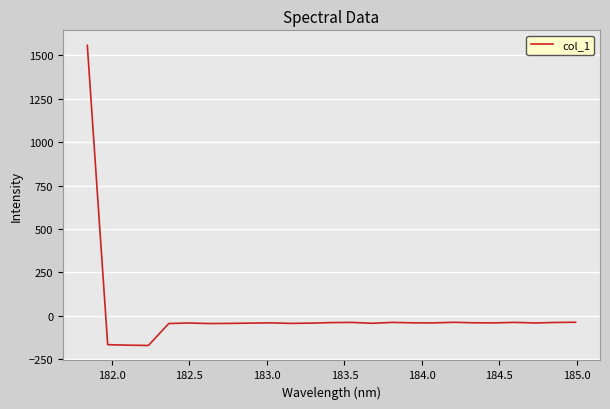

What is the greatest value displayed?

1558.6